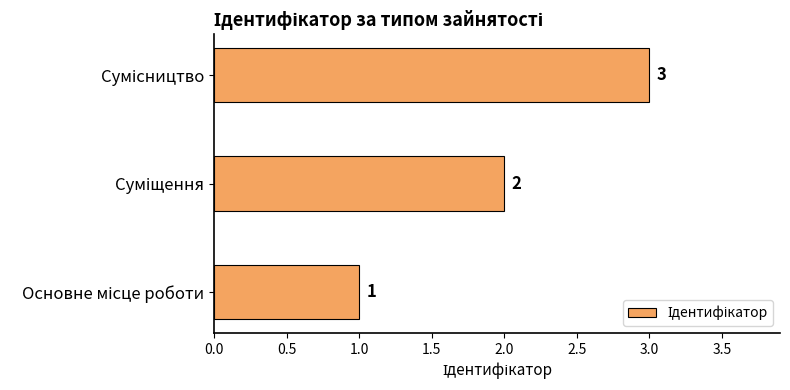

Count the values in the range 1 to 3.

3